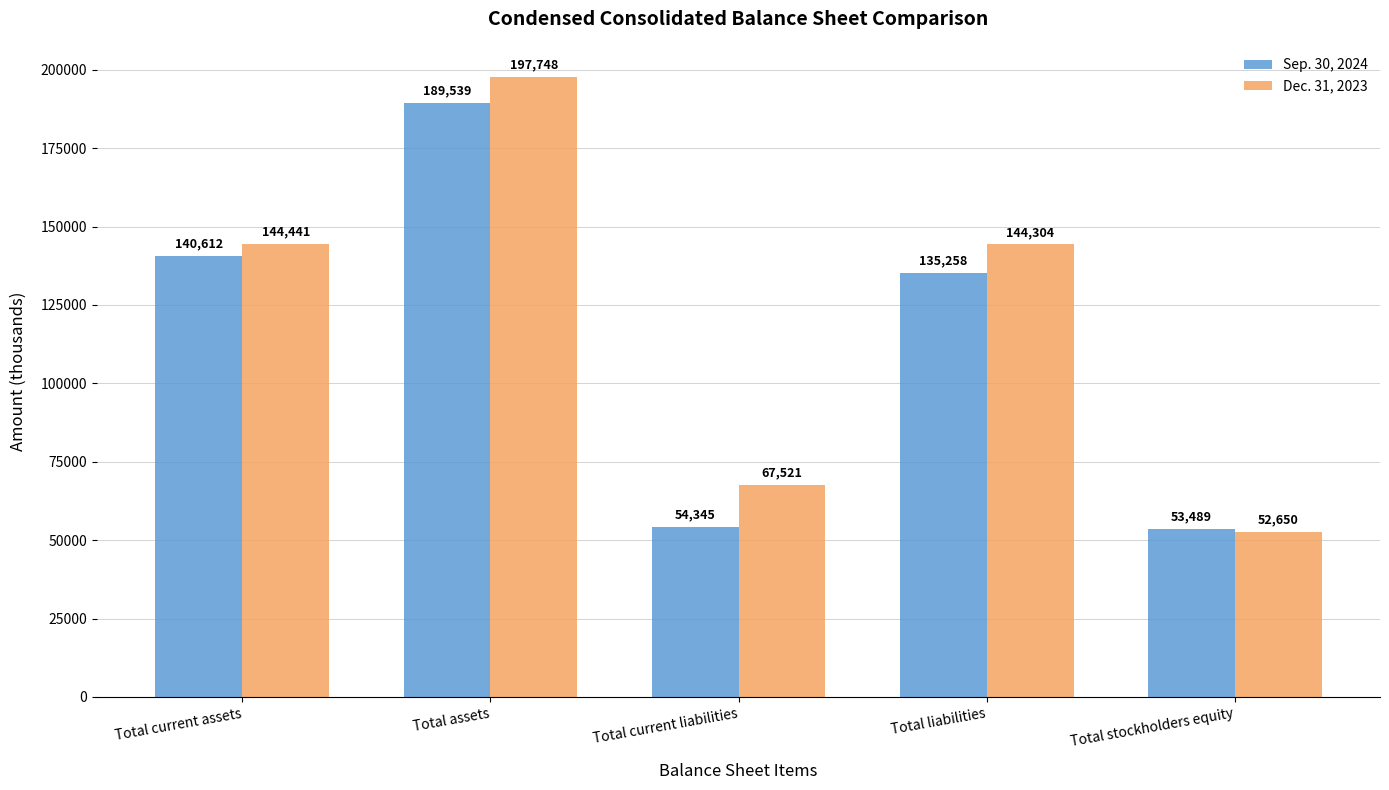

What is the sum of all Dec. 31, 2023 values?

606664